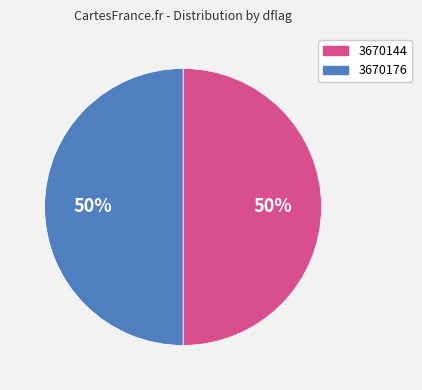

What percentage is the 3670176 slice, to the nearest percent?

50%